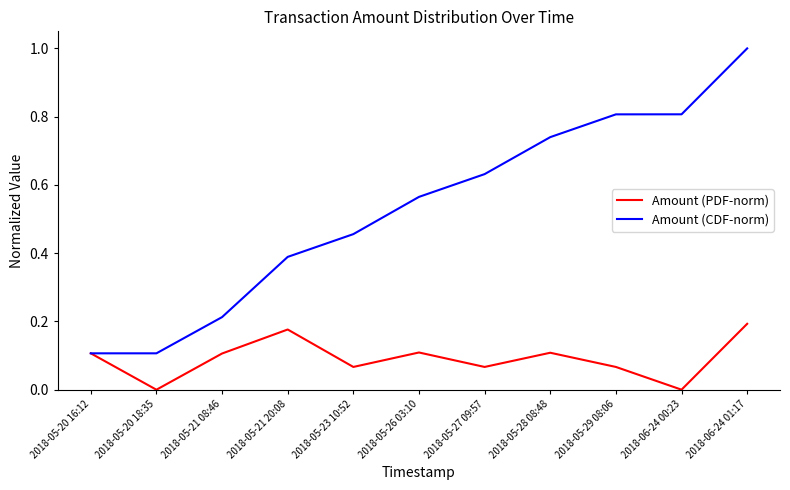

At which category is the sum across all series the highest?

2018-06-24 01:17